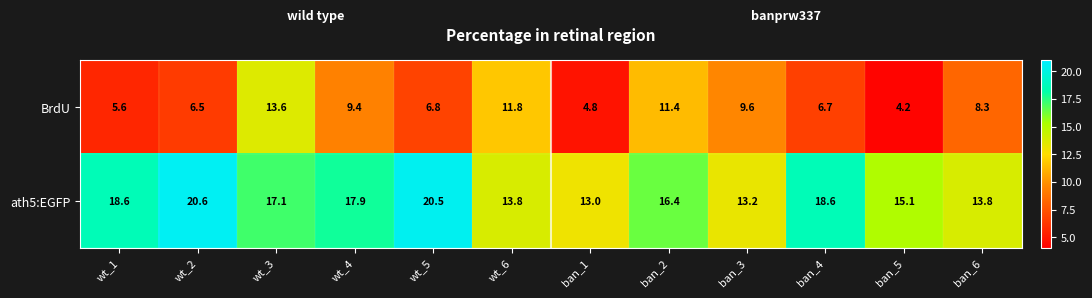

Reading left to right, what are all the values shown in this chart?

BrdU: 5.6	6.5	13.6	9.4	6.8	11.8	4.8	11.4	9.6	6.7	4.2	8.3
ath5:EGFP: 18.6	20.6	17.1	17.9	20.5	13.8	13.0	16.4	13.2	18.6	15.1	13.8